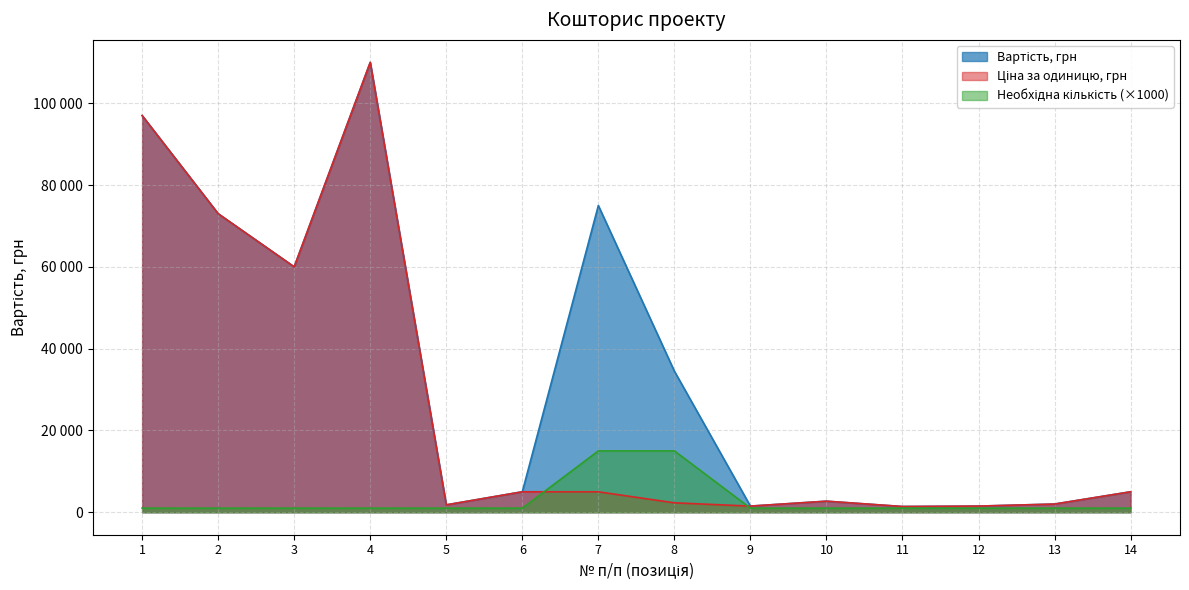

True or false: Необхідна кількість and Вартість, грн intersect in this chart.

False